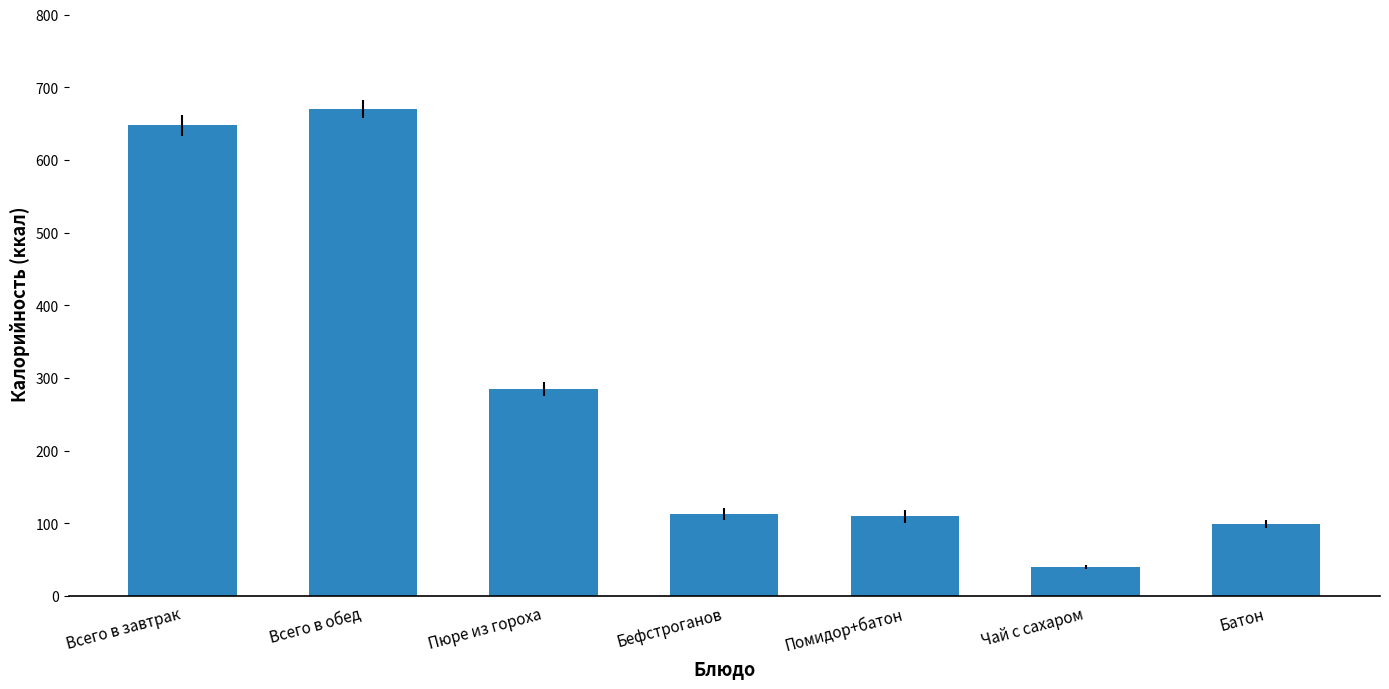

What is the average value?

280.7